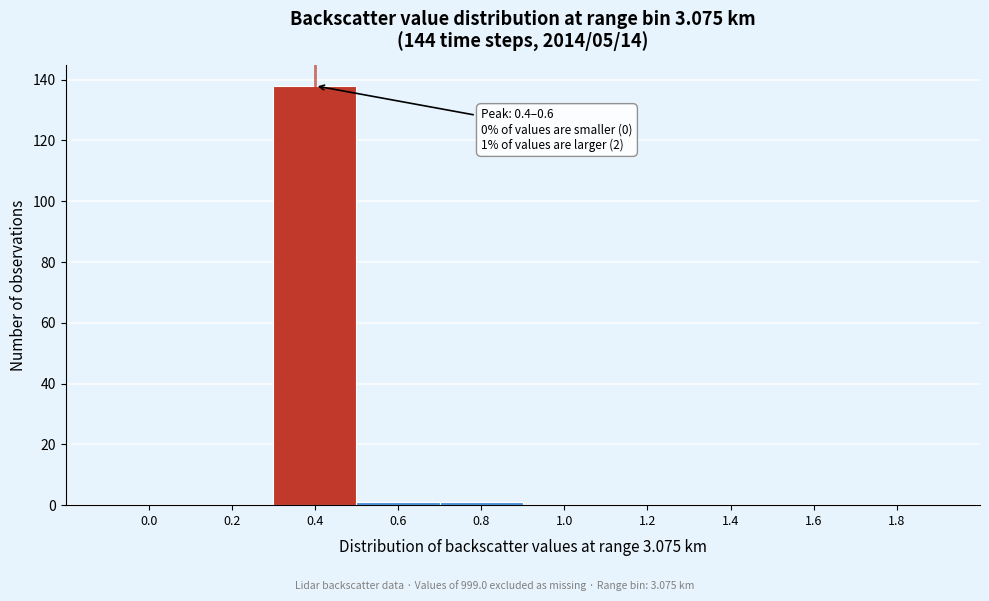

Reading left to right, what are all the values shown in this chart?

0.0=0	0.2=0	0.4=138	0.6=1	0.8=1	1.0=0	1.2=0	1.4=0	1.6=0	1.8=0